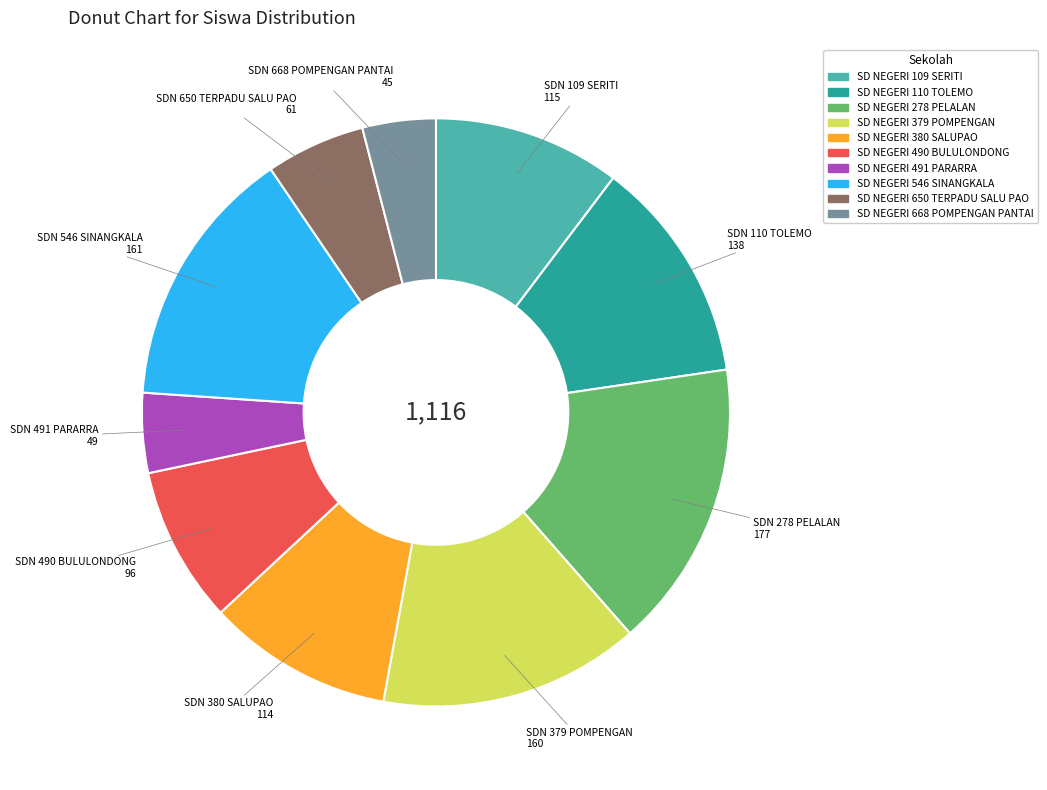

Which has a higher value, SD NEGERI 380 SALUPAO or SD NEGERI 491 PARARRA?

SD NEGERI 380 SALUPAO